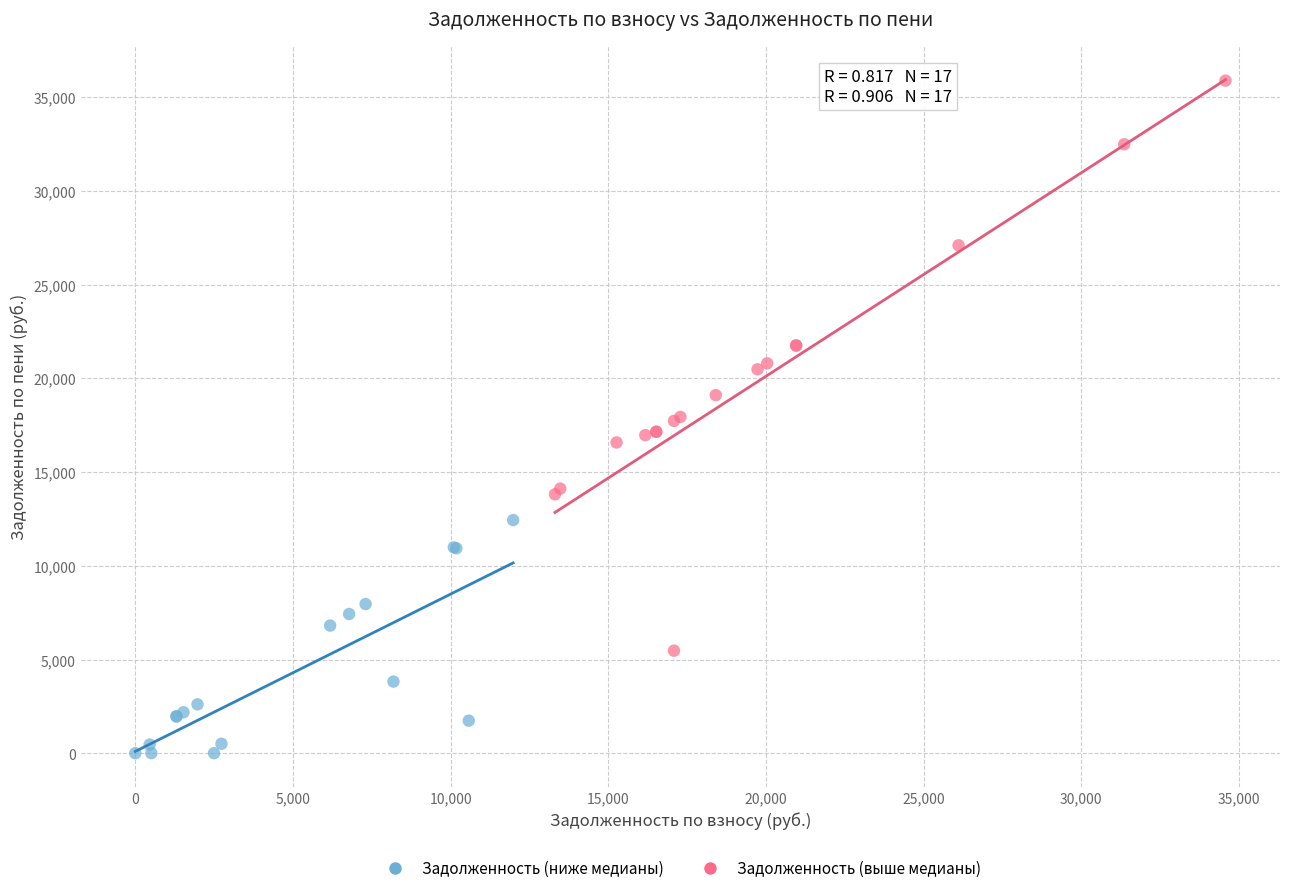

Which series reaches the maximum Y coordinate?

Задолженность (выше медианы)